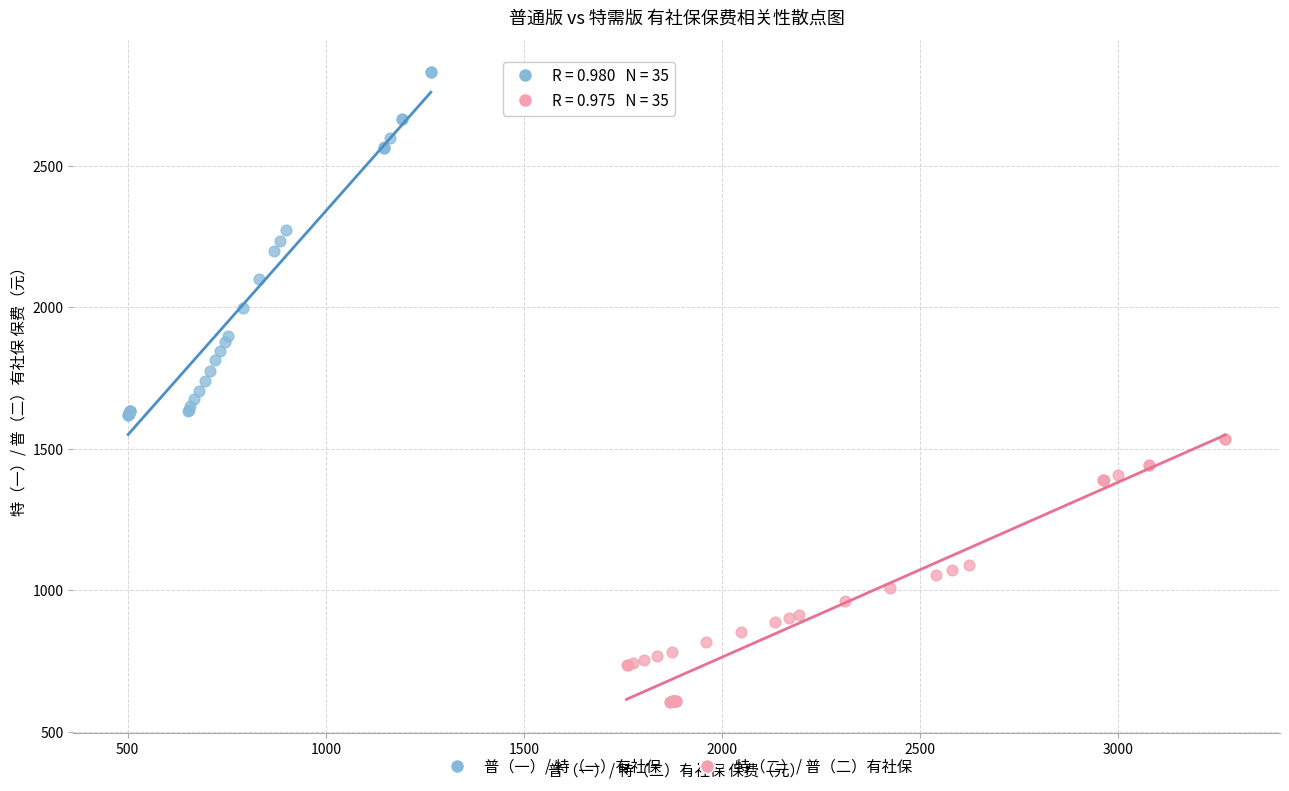

Which series contains the highest Y value?

普（一）/ 特（一）有社保